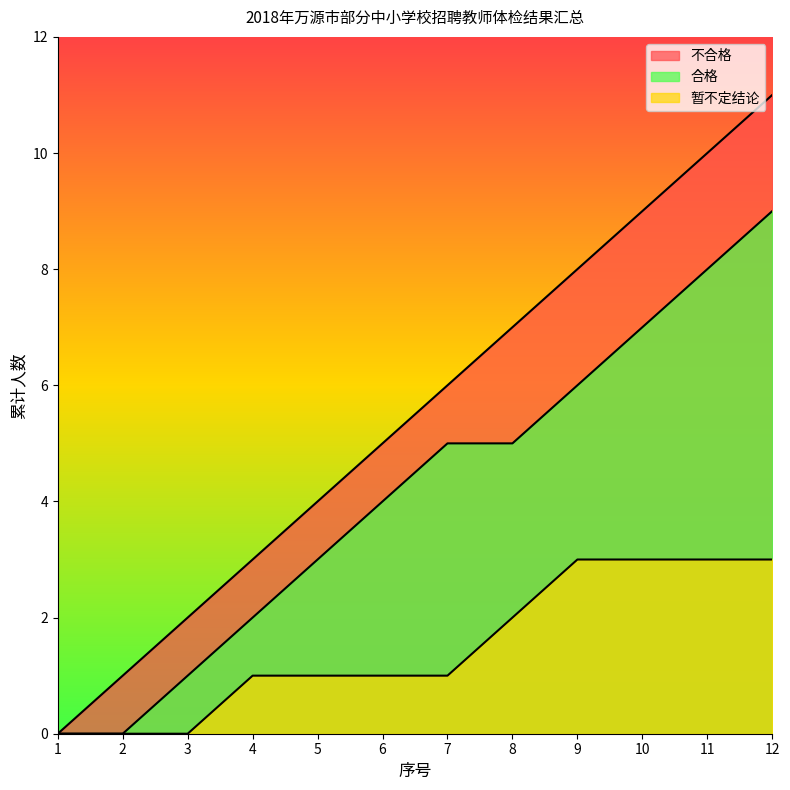

What is the difference between the maximum and second lowest values in the 暂不定结论 series?

3